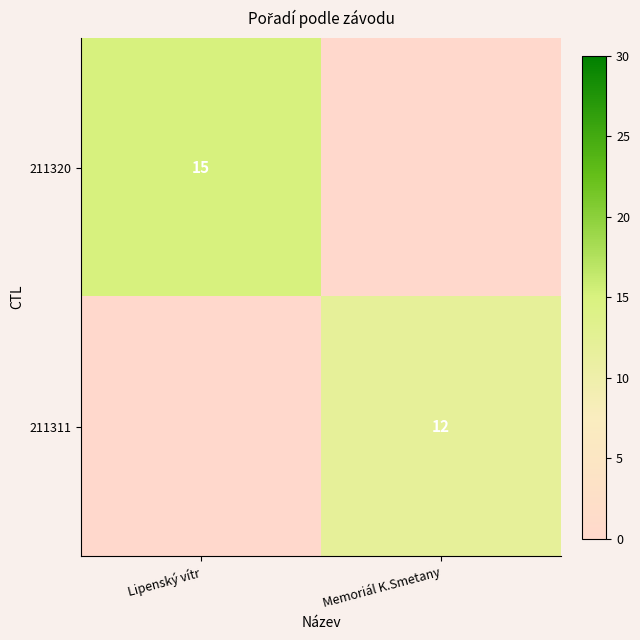

The 211311 series shows 12 at Memoriál K.Smetany. True or false?

True